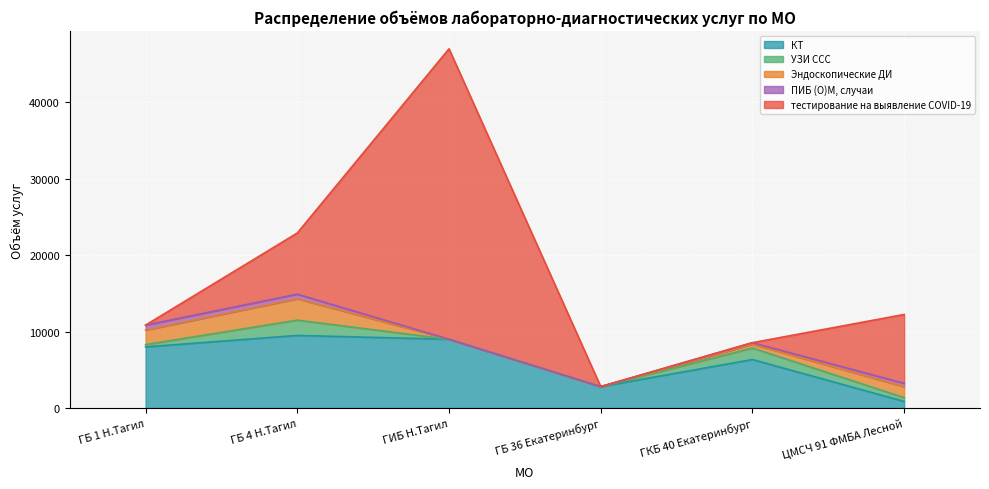

Which category has the highest value across all series?

ГИБ Н.Тагил